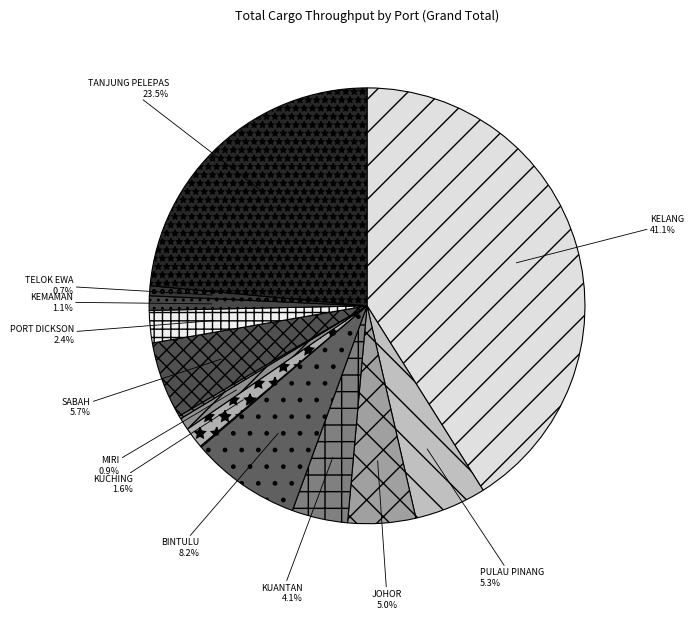

How many slices are in this pie chart?

14